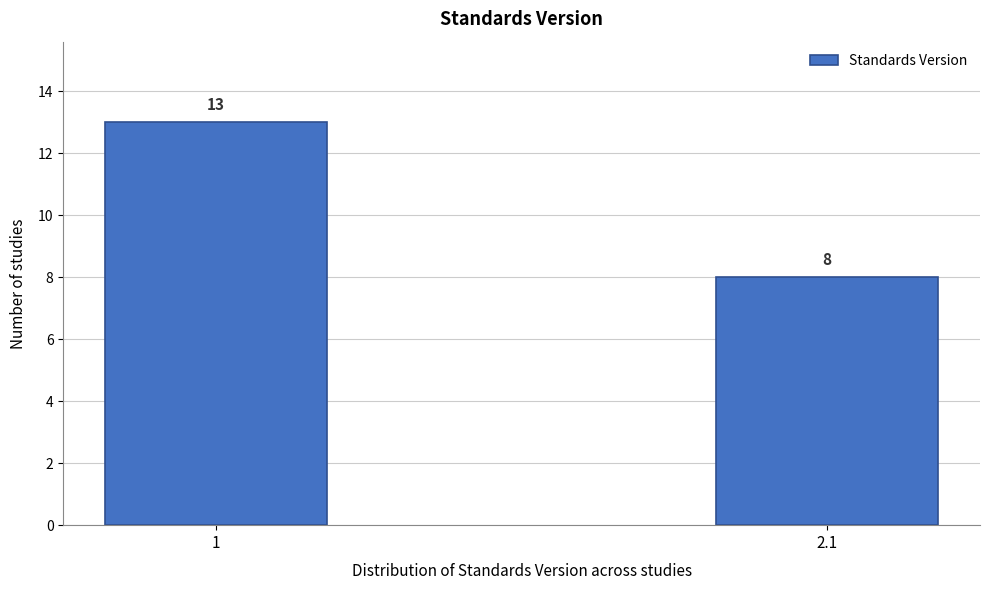

Reading left to right, list all the values displayed in this chart.

13	8